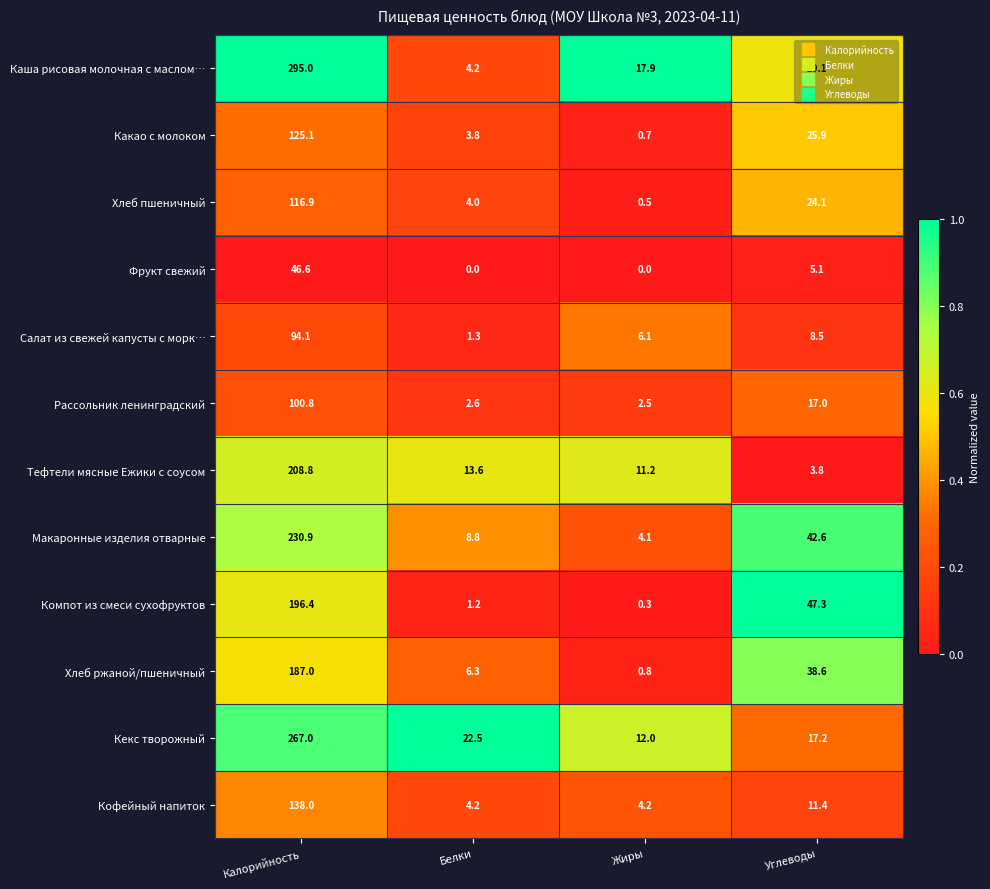

Which category has the highest value across all series?

Калорийность